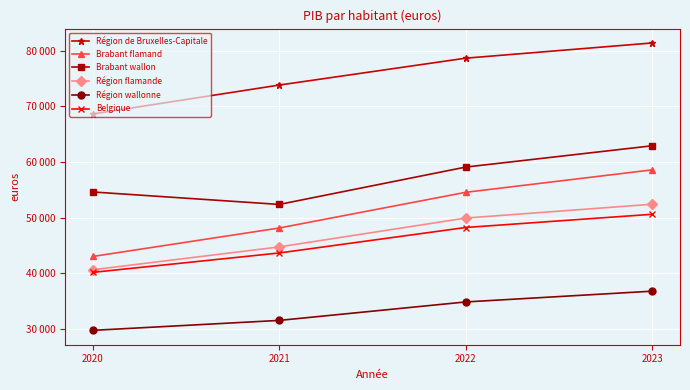

What is the minimum value for Région flamande?

40660